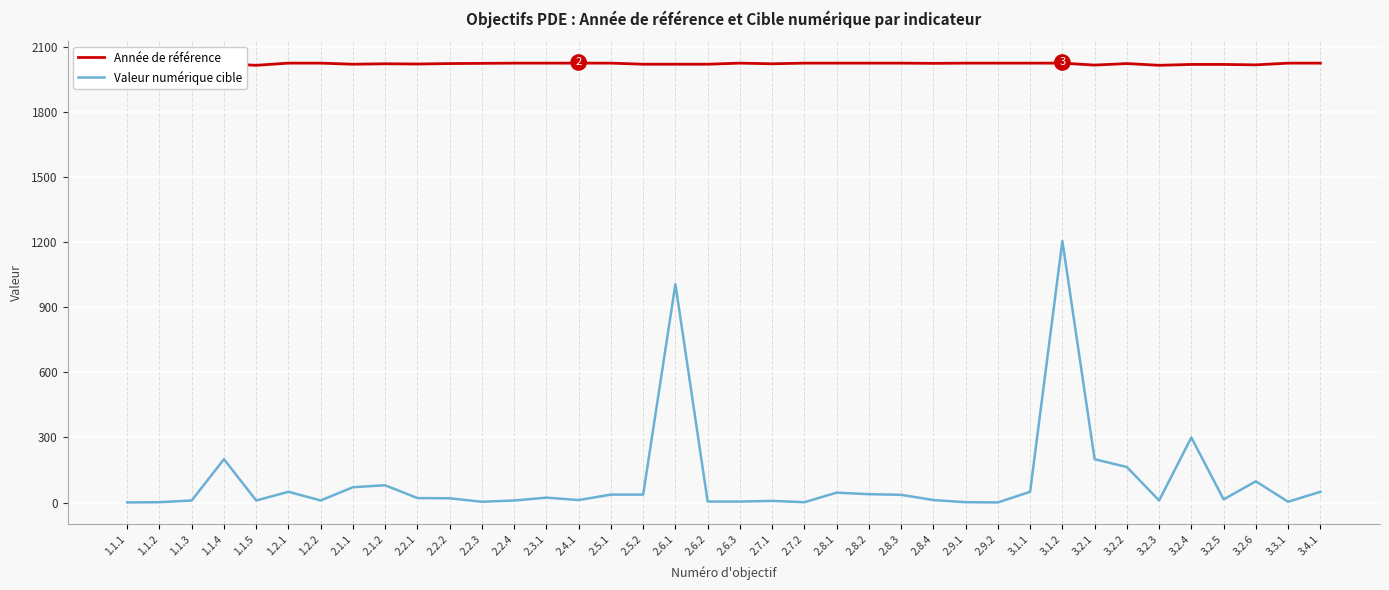

What is the value of the Valeur numérique cible point at the 2nd from the left?

2.0